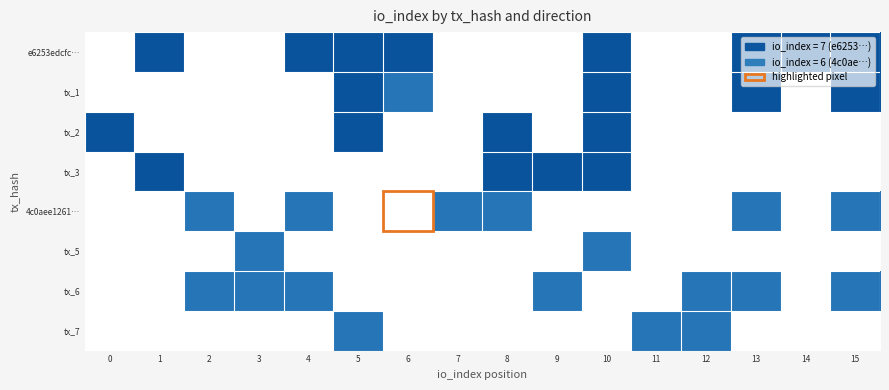

What is the difference between the highest and lowest values at 10?

7